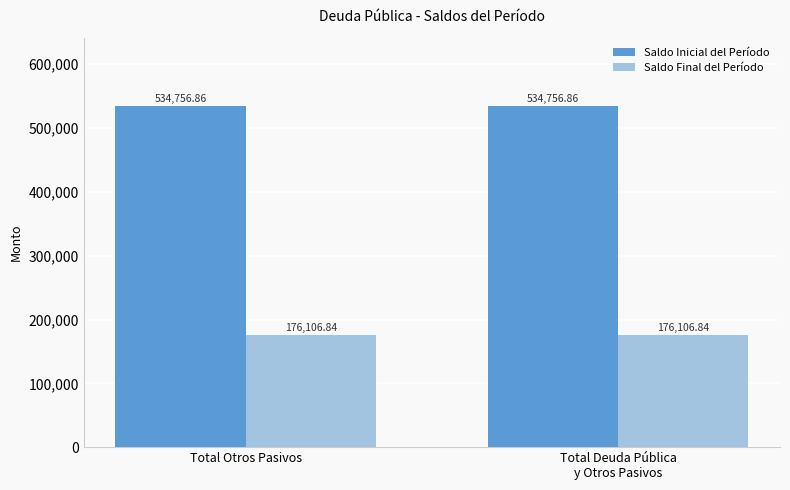

What is the total value across all series at Total Otros Pasivos?

710863.7